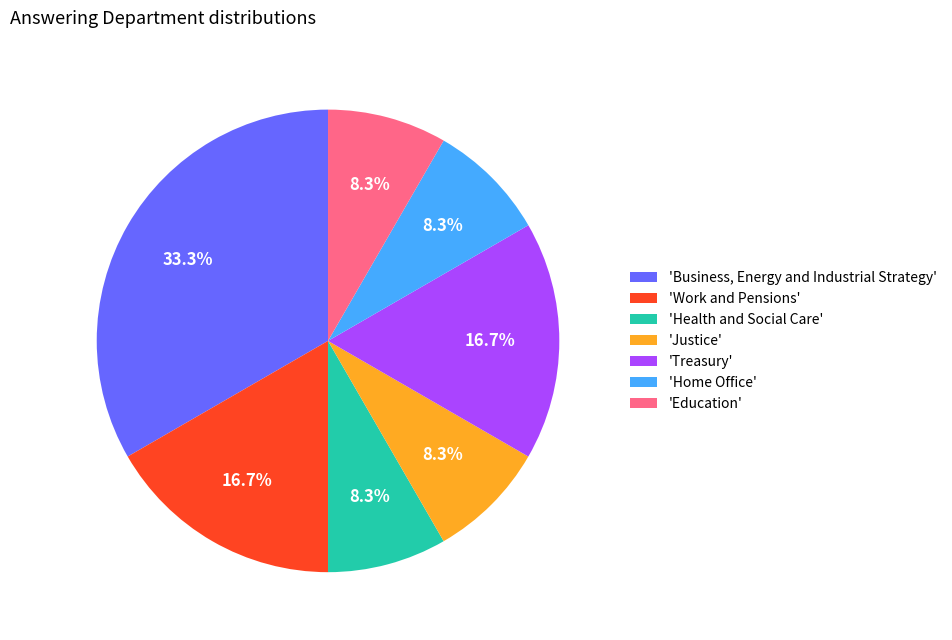

Which category has the biggest portion of the pie?

'Business, Energy and Industrial Strategy'